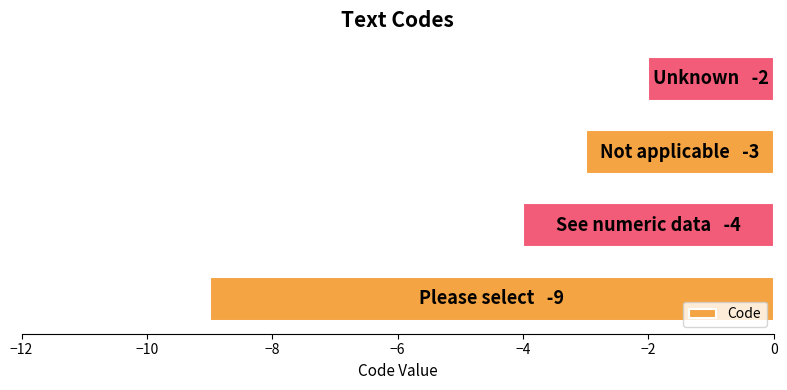

Reading bottom to top, list all the values displayed in this chart.

-9	-4	-3	-2